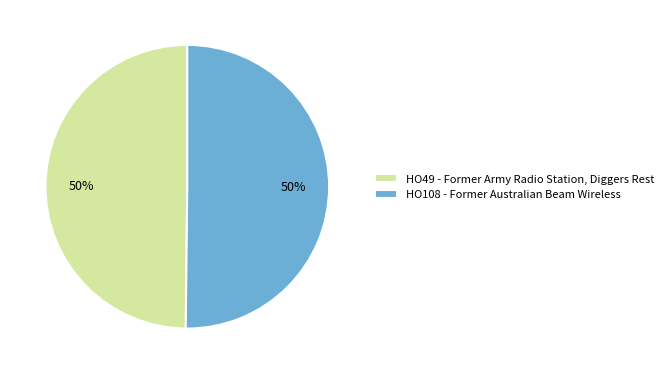

Do HO49 - Former Army Radio Station, Diggers Rest and HO108 - Former Australian Beam Wireless together represent more than half of the pie?

Yes